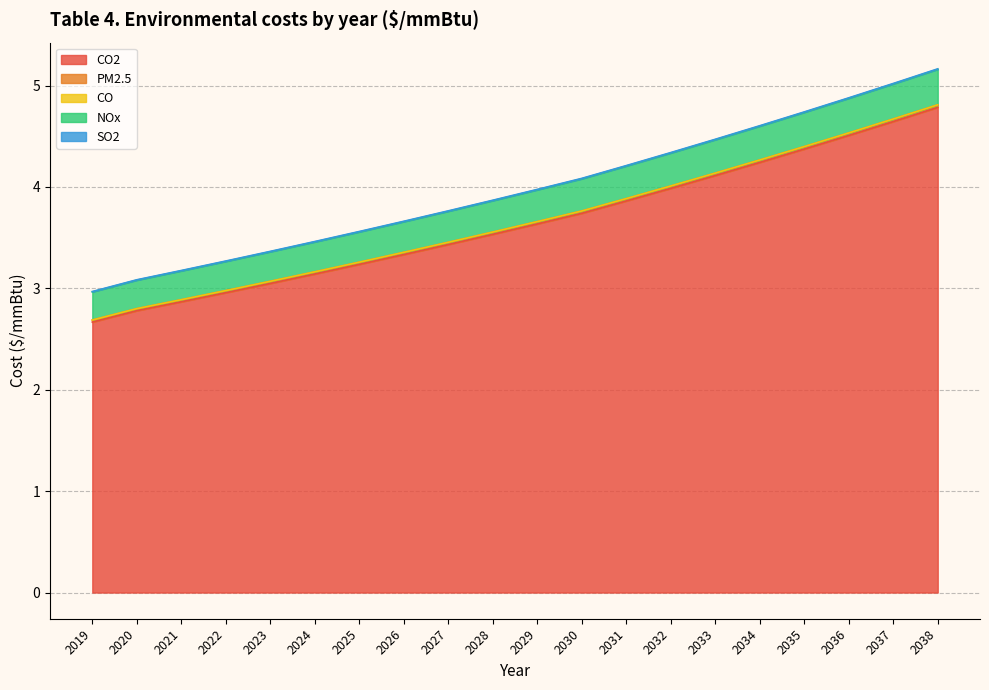

List the labels in order of CO2 value, smallest first.

2019, 2020, 2021, 2022, 2023, 2024, 2025, 2026, 2027, 2028, 2029, 2030, 2031, 2032, 2033, 2034, 2035, 2036, 2037, 2038